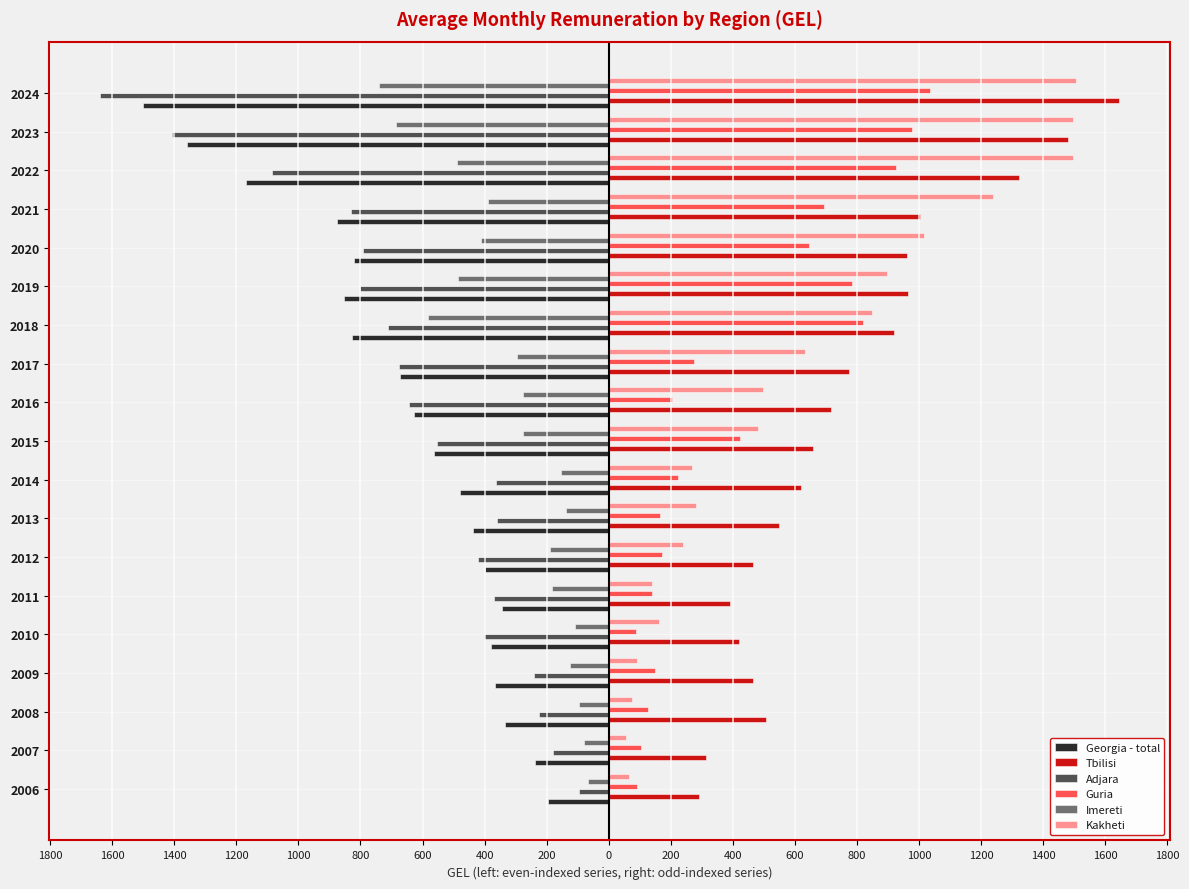

What is the difference between the second highest and minimum values in the Guria series?

887.9